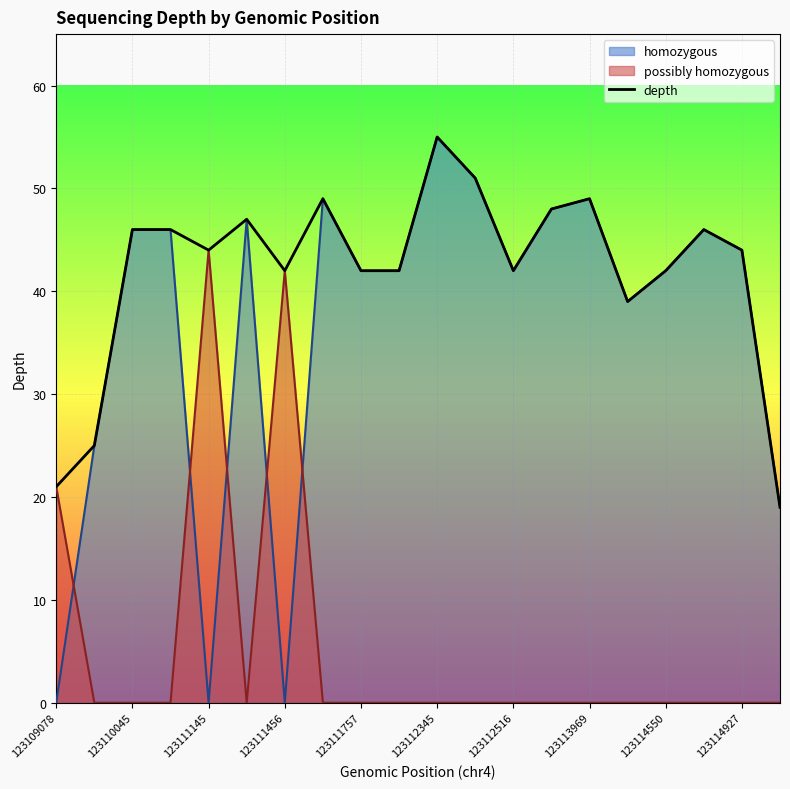

What is the spread (max minus min) of values at 123111456?

42